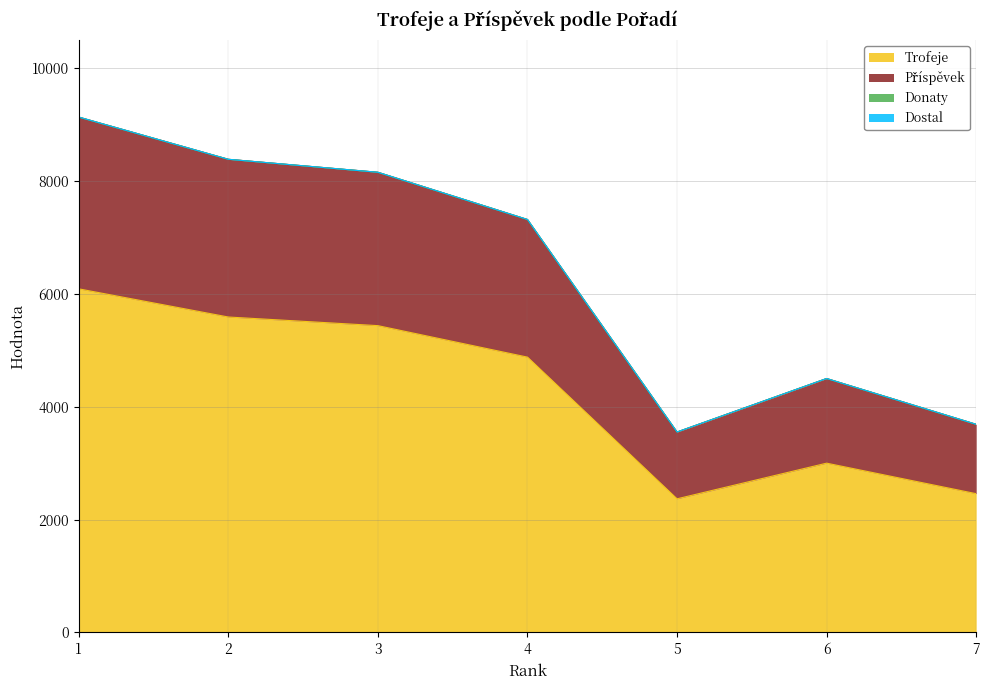

How many lines are shown in the chart?

4